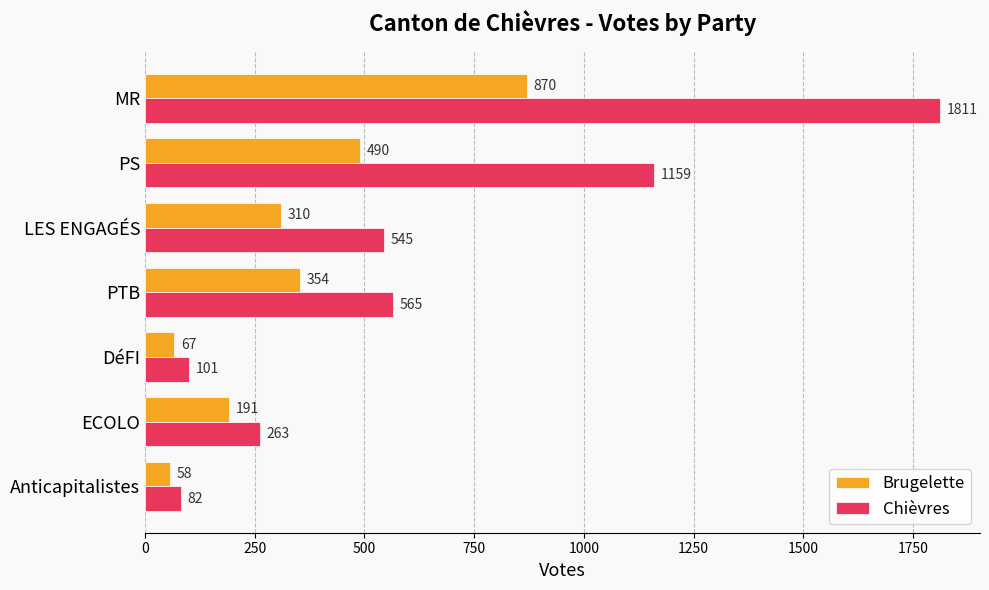

Which series has the largest total across all categories?

Chièvres